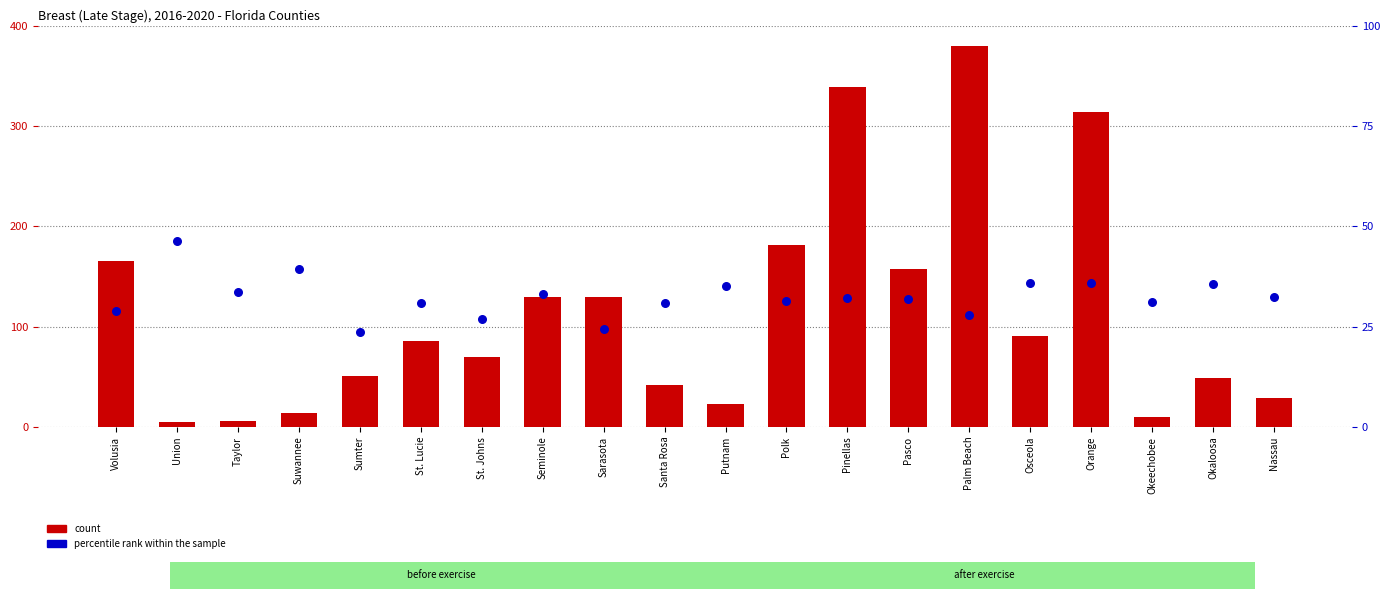

What are all the series names shown in the legend?

count, percentile rank within the sample